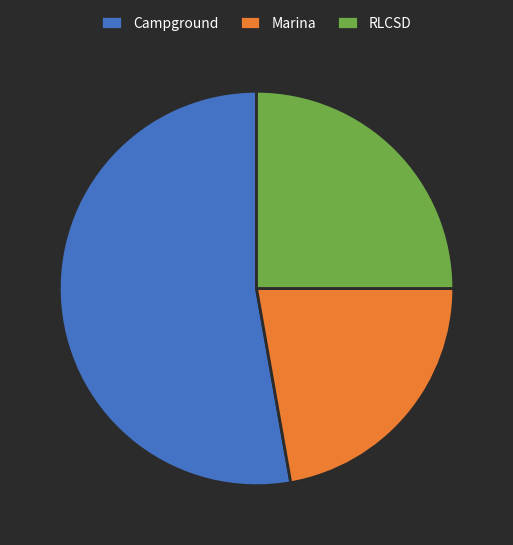

Which category has the smallest portion of the pie?

Marina